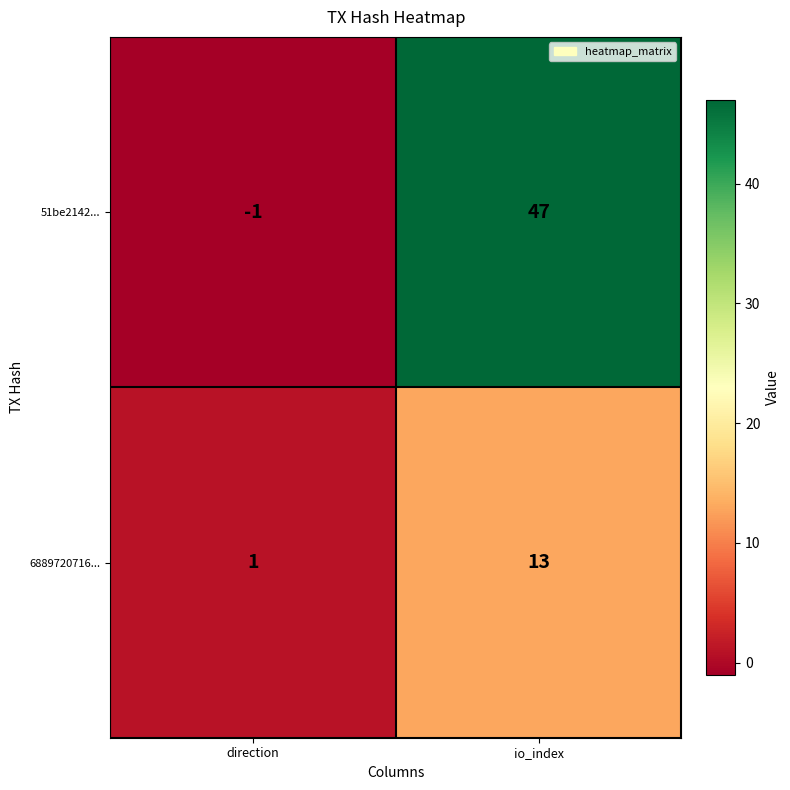

What is the average value of the 51be2142... series?

23